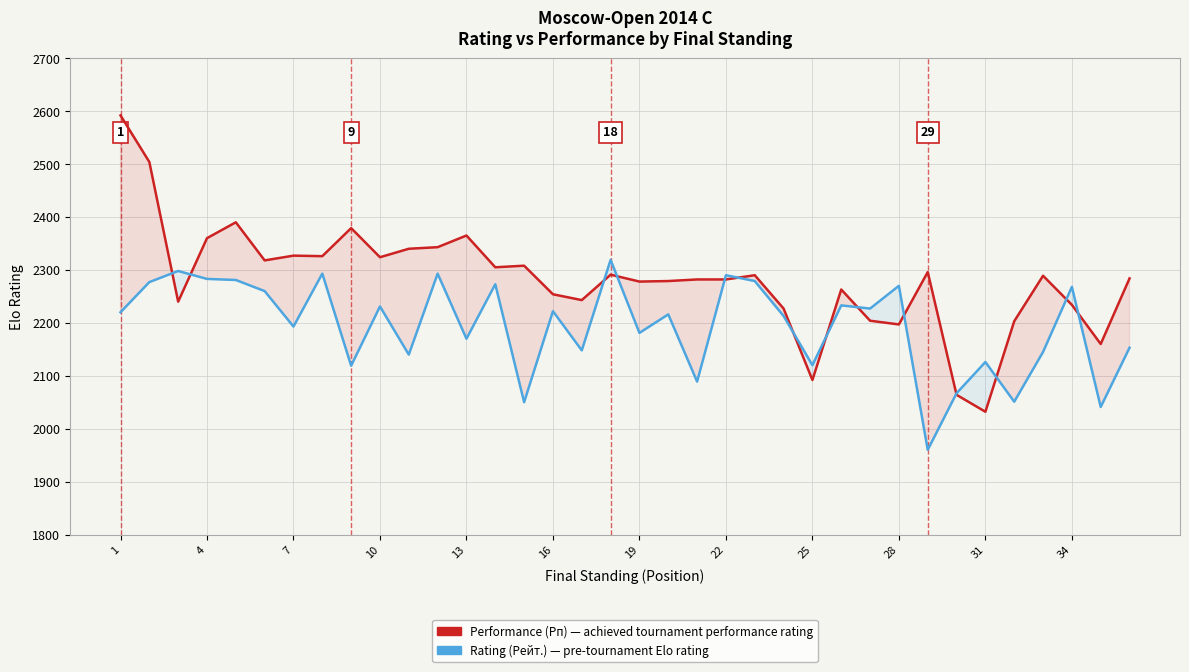

What is the sum of all Performance (Рп) values?

82165